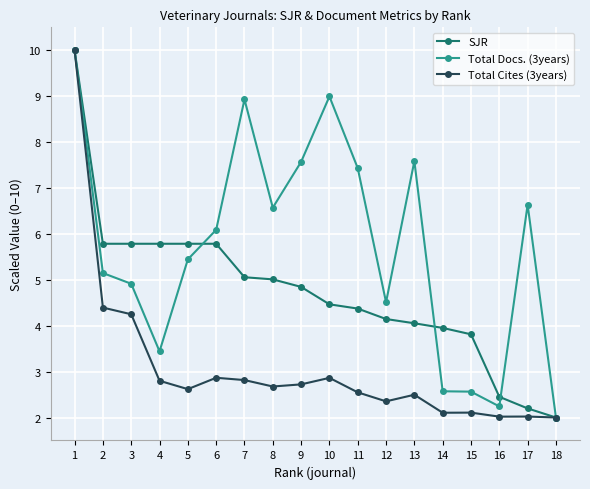

What is the difference between the highest and lowest values at 4?

3.0